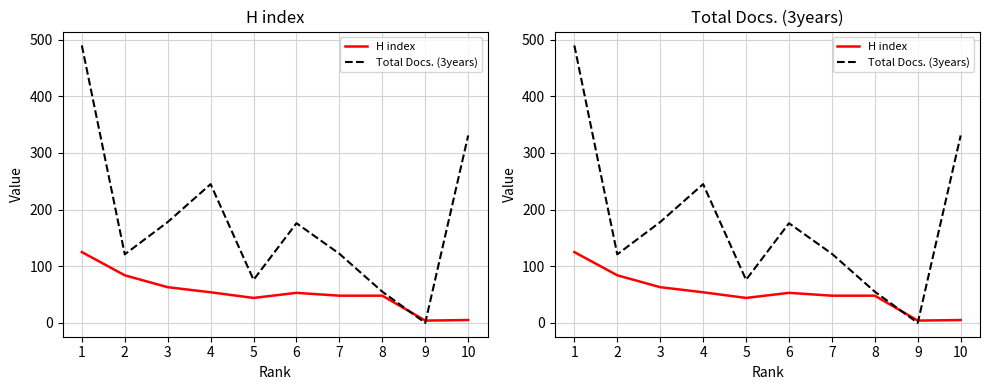

True or false: Total Docs. (3years) and H index cross at least once.

True